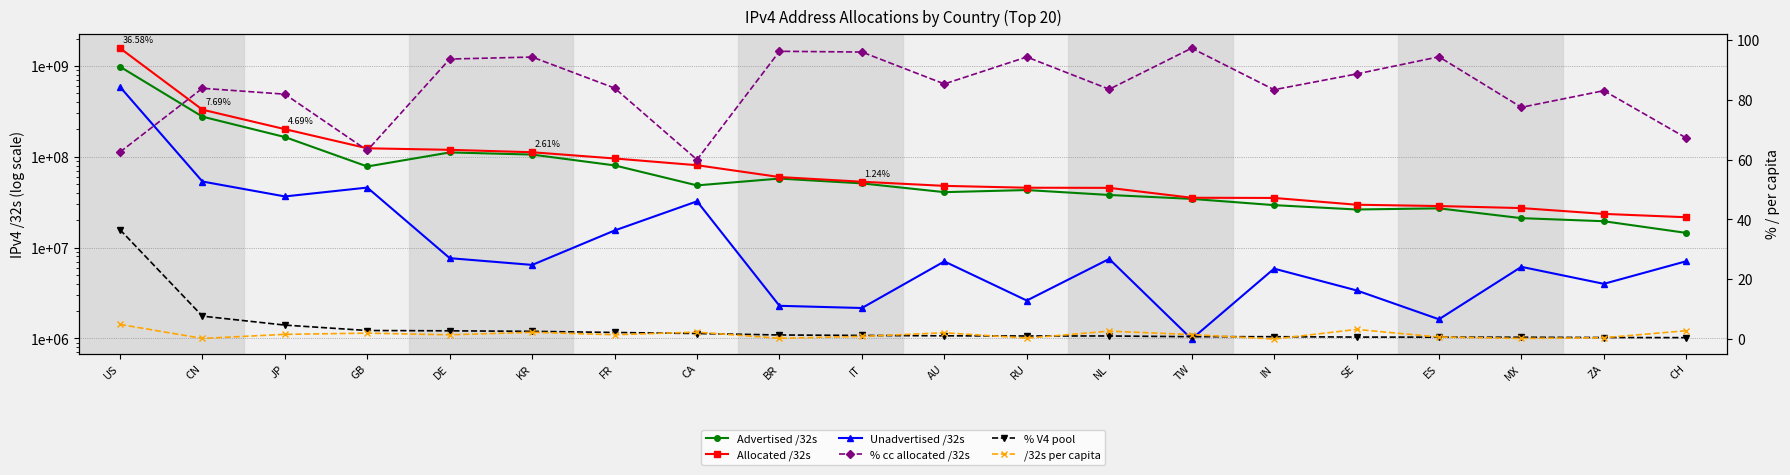

Reading left to right, transcribe all the data shown in this chart.

Advertised /32s: 981968968.0	276785216.0	165040064.0	78240772.0	111724288.0	105816480.0	80401664.0	48450304.0	57588096.0	50983680.0	40812956.0	43047424.0	37992704.0	34419200.0	29362688.0	26292864.0	27070208.0	21107200.0	19523328.0	14523168.0
Allocated /32s: 1570974080.0	330227200.0	201644800.0	124079760.0	119377768.0	112265728.0	95840784.0	80798976.0	59874560.0	53146016.0	47860992.0	45660960.0	45499136.0	35403264.0	35230976.0	29674280.0	28695424.0	27248896.0	23515392.0	21604536.0
Unadvertised /32s: 589005112.0	53441984.0	36604736.0	45838988.0	7653480.0	6449248.0	15439120.0	32348672.0	2286464.0	2162336.0	7048036.0	2613536.0	7506432.0	984064.0	5868288.0	3381416.0	1625216.0	6141696.0	3992064.0	7081368.0
% cc allocated /32s: 62.5	83.8	81.8	63.1	93.6	94.3	83.9	60.0	96.2	95.9	85.3	94.3	83.5	97.2	83.3	88.6	94.3	77.5	83.0	67.2
% V4 pool: 36.6	7.7	4.7	2.9	2.8	2.6	2.2	1.9	1.4	1.2	1.1	1.1	1.1	0.8	0.8	0.7	0.7	0.6	0.5	0.5
/32s per capita: 4.9	0.2	1.6	2.0	1.5	2.3	1.5	2.3	0.3	0.9	2.1	0.3	2.7	1.5	0.0	3.3	0.7	0.2	0.5	2.8